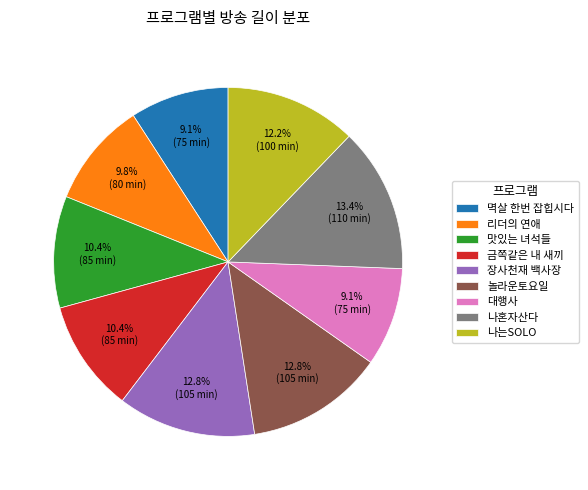

To the nearest percent, what is the average slice percentage?

11%